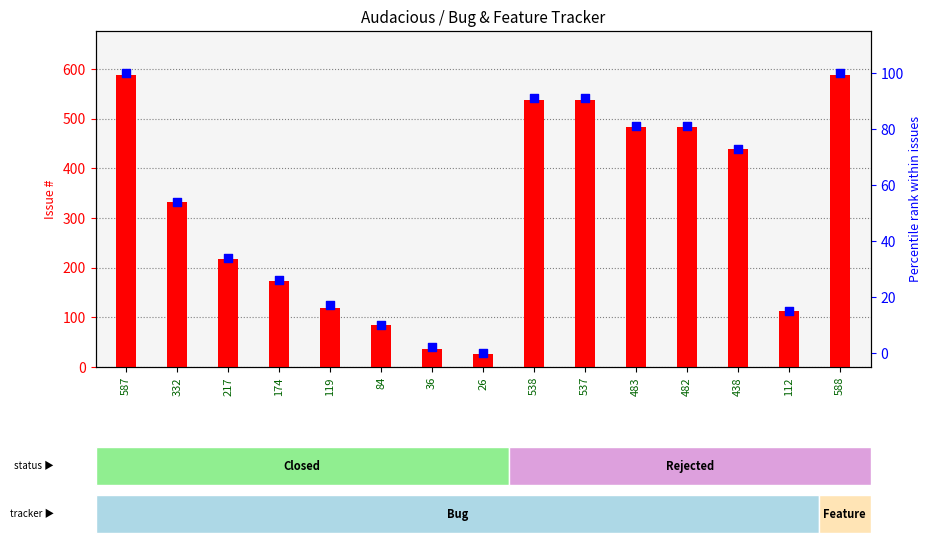

At which category is the sum across all series the highest?

588